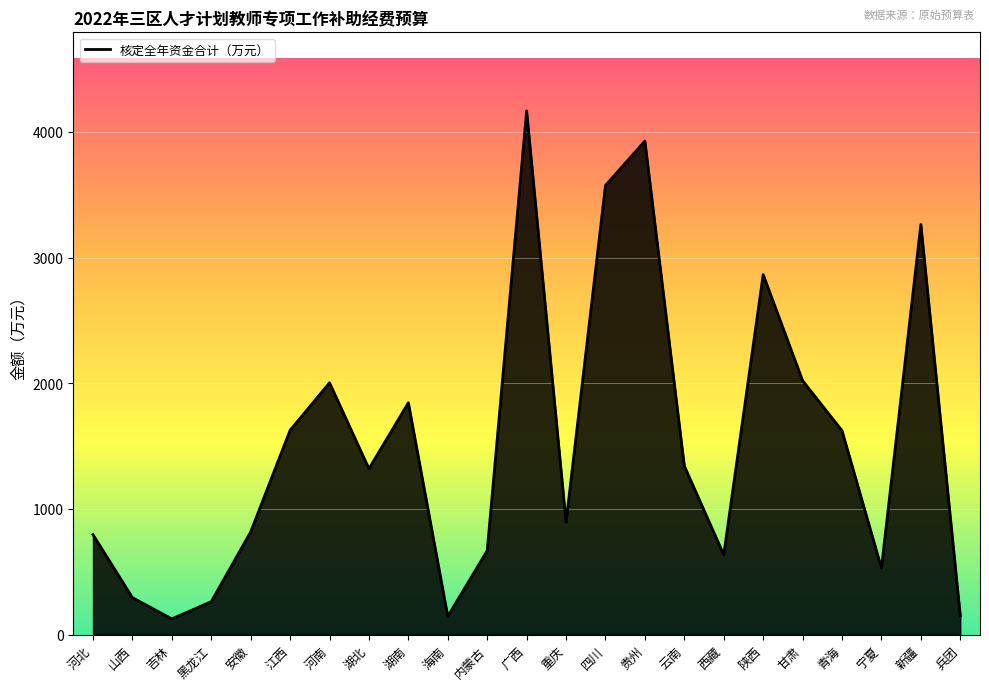

True or false: the data shows 795 at 河北.

True